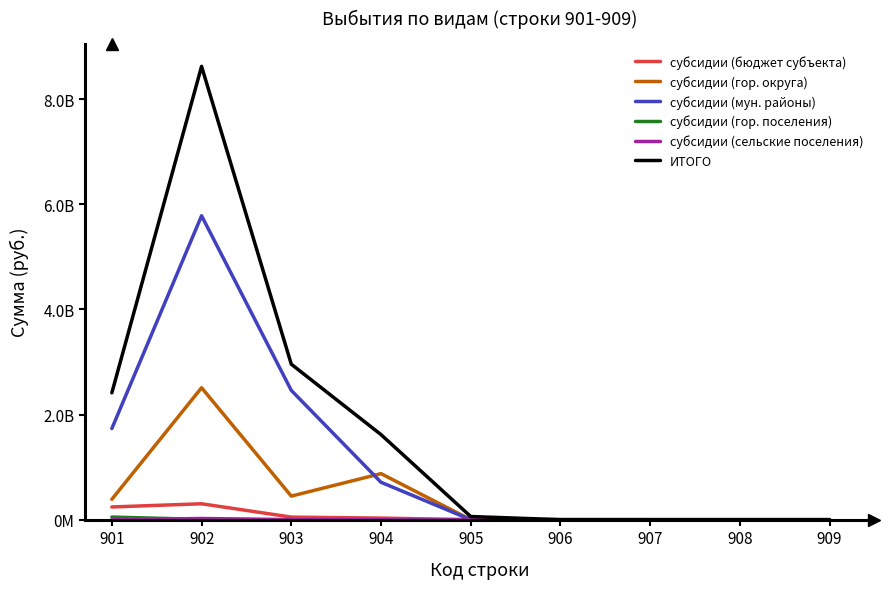

Does the chart display data point markers on the line(s)?

No